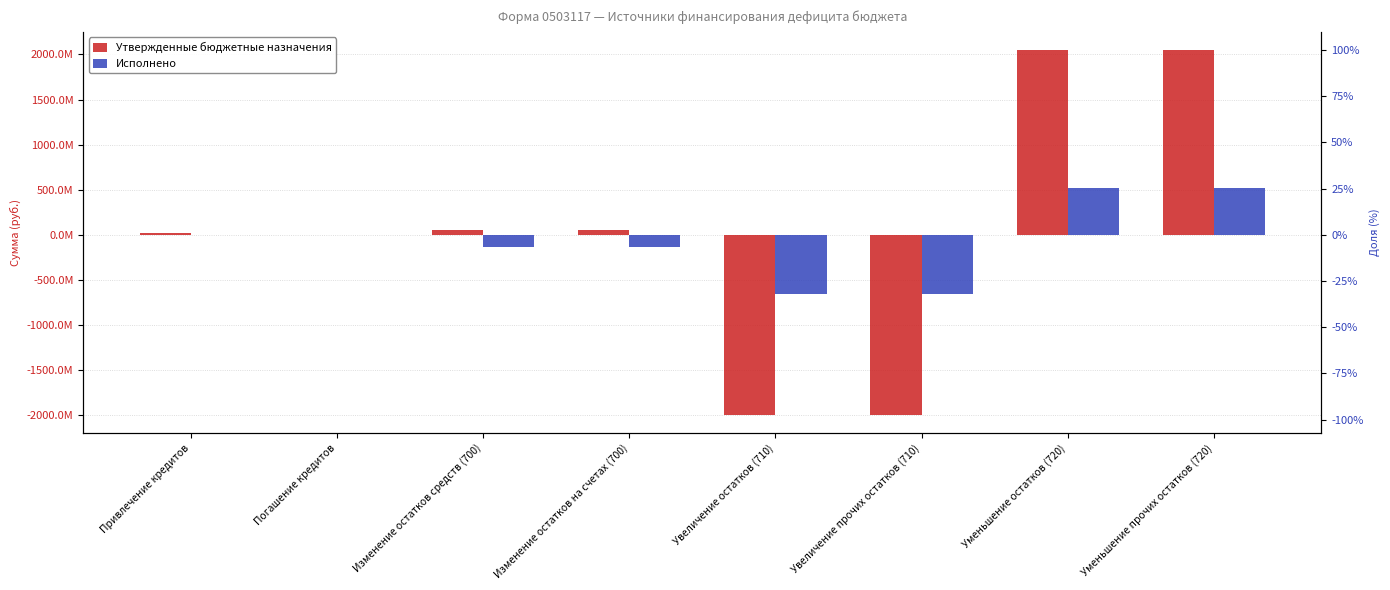

What position from the left is Привлечение кредитов?

1